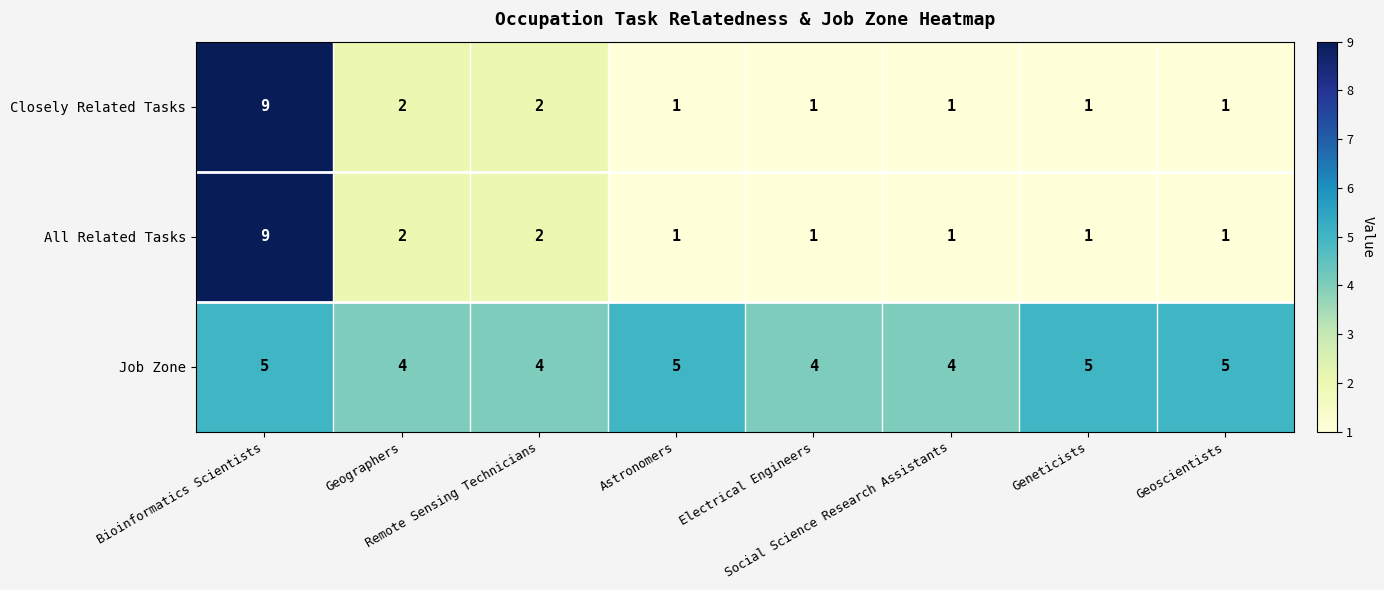

How many series are shown in this chart?

3